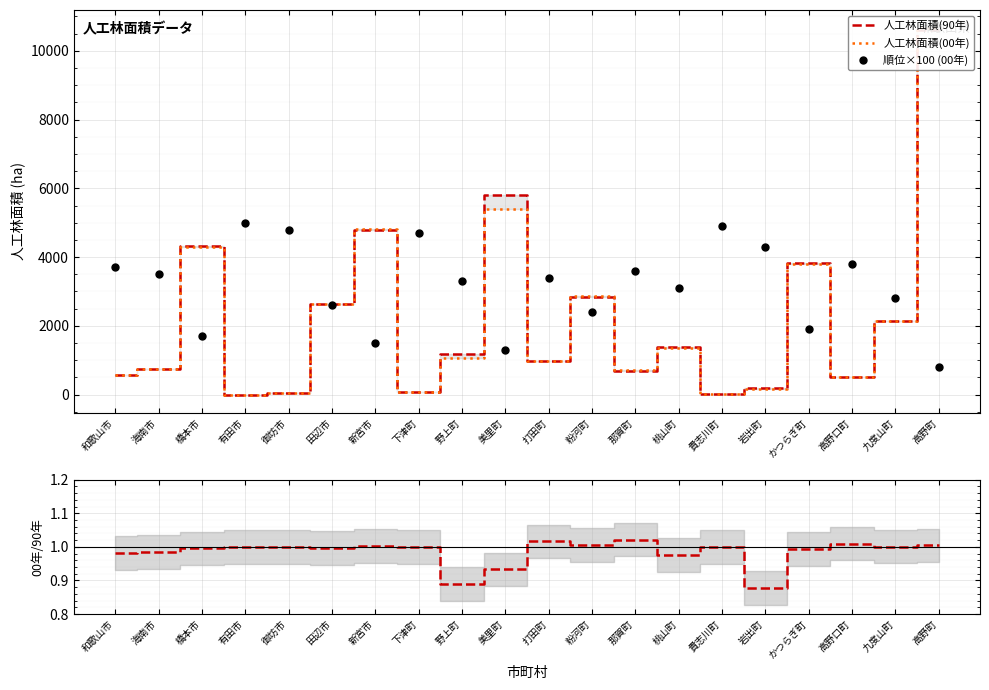

What is the difference between the maximum and minimum values in the 00年/90年比 series?

0.1